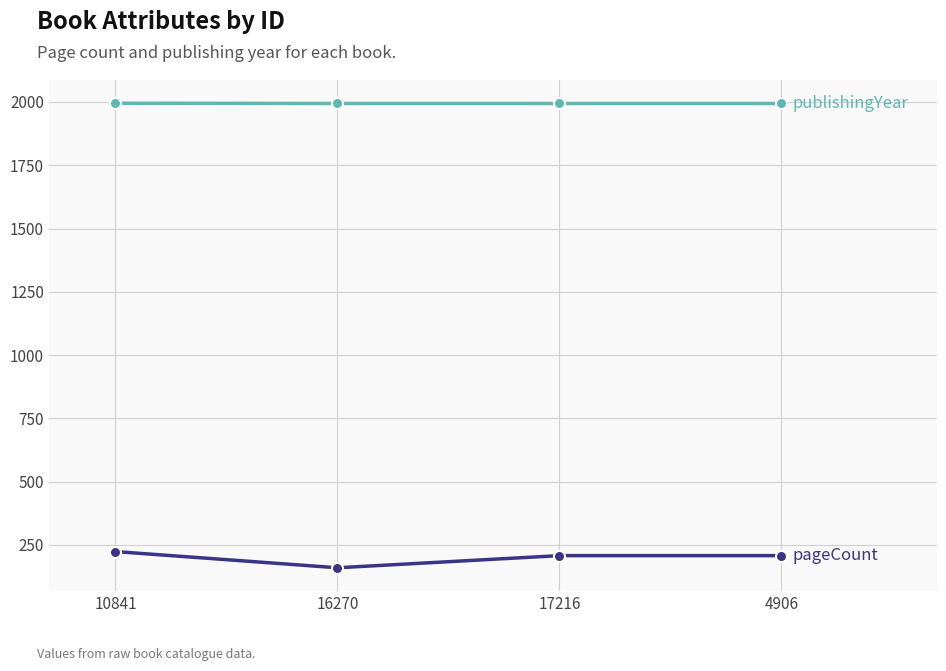

Which label corresponds to the smallest value in the chart?

16270